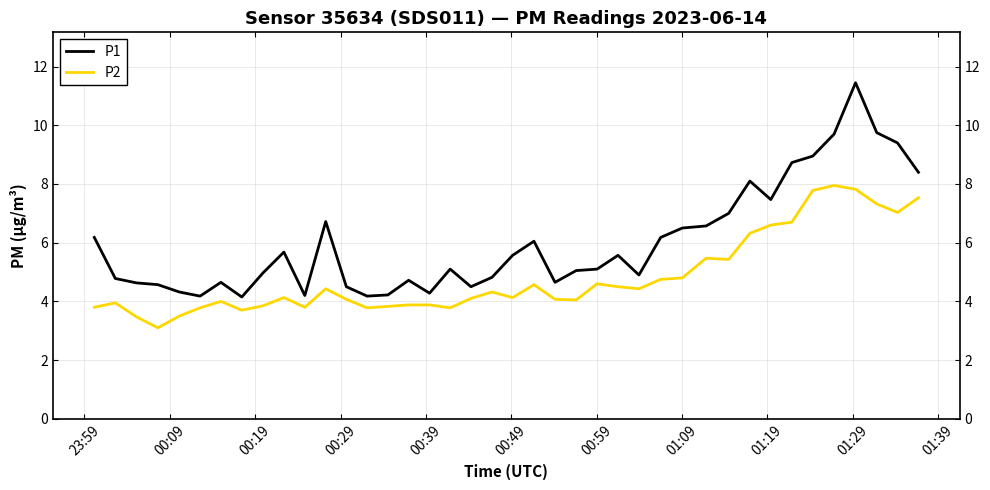

What is the sum of all P1 values?

240.4